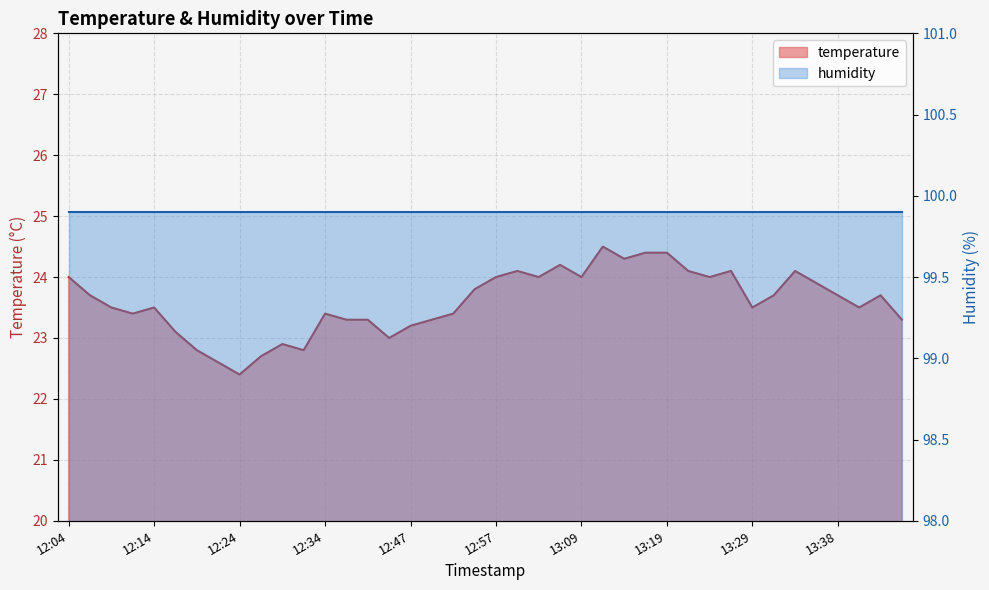

List the labels in order of value, largest first.

13:12, 13:16, 13:19, 13:14, 13:07, 13:00, 13:21, 13:26, 13:33, 12:04, 12:57, 13:02, 13:09, 13:24, 13:36, 12:55, 12:06, 13:31, 13:38, 13:43, 12:09, 12:14, 13:29, 13:41, 12:11, 12:34, 12:52, 12:37, 12:40, 12:50, 13:46, 12:47, 12:16, 12:45, 12:29, 12:19, 12:32, 12:26, 12:21, 12:24